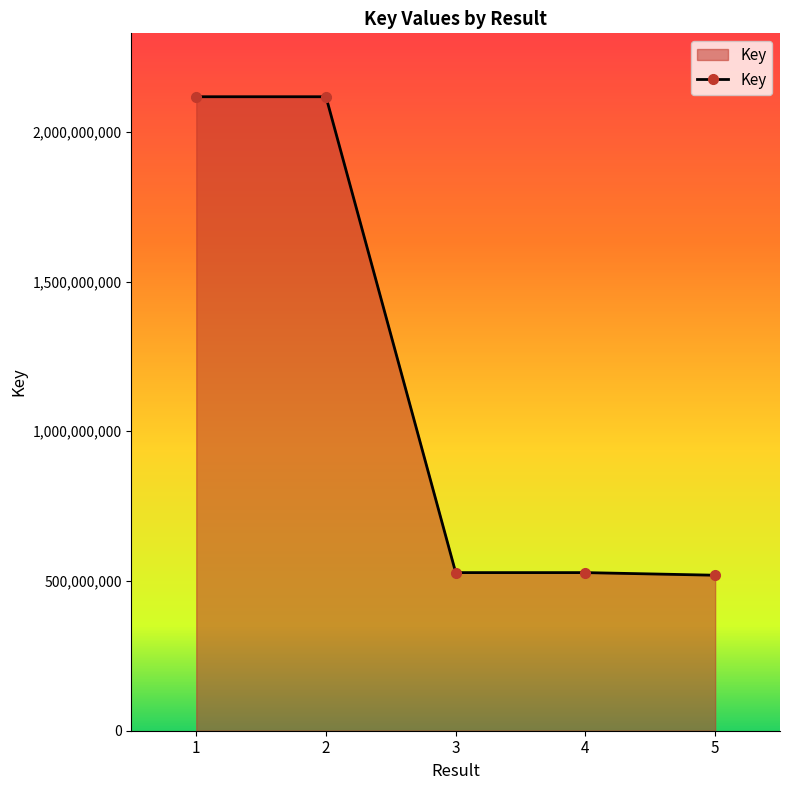

What is the value of the 2nd point from the left?

2117275586